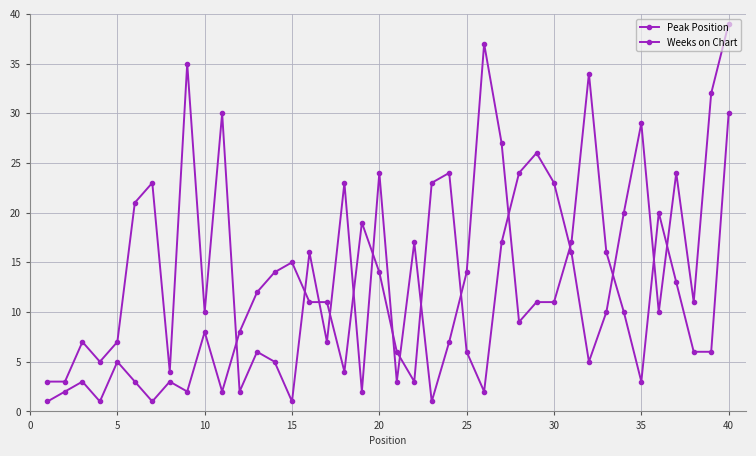

What is the difference between the maximum and minimum values in the Weeks on Chart series?

36